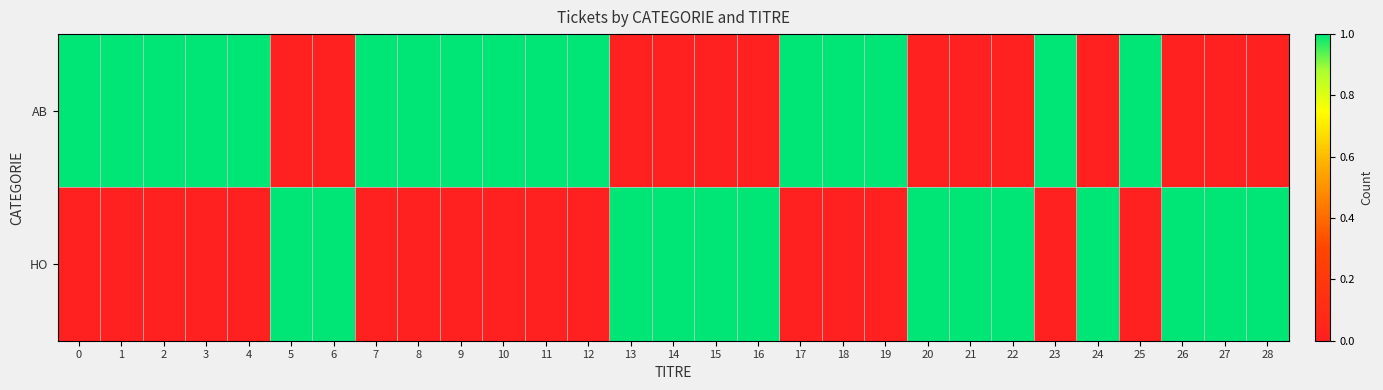

What is the difference between the highest and lowest values at 14?

1